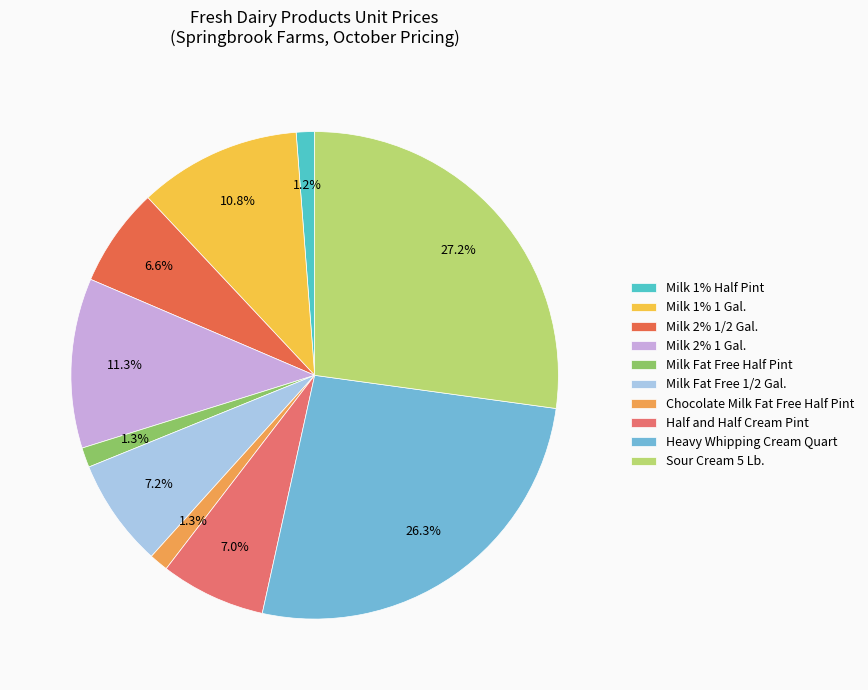

To the nearest percent, what is the difference between the Chocolate Milk Fat Free Half Pint and Milk 1% 1 Gal. slice percentages?

10%